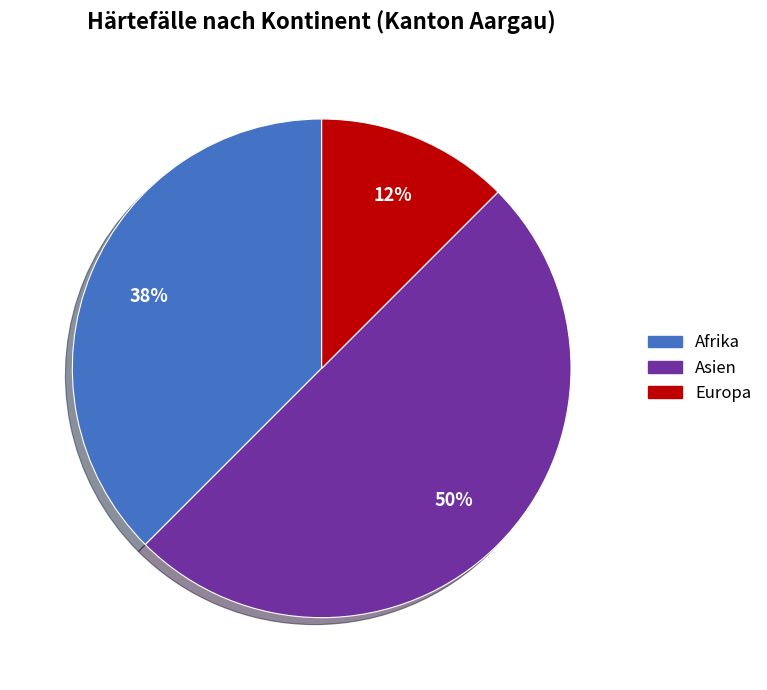

To the nearest percent, what is the average slice percentage?

33%